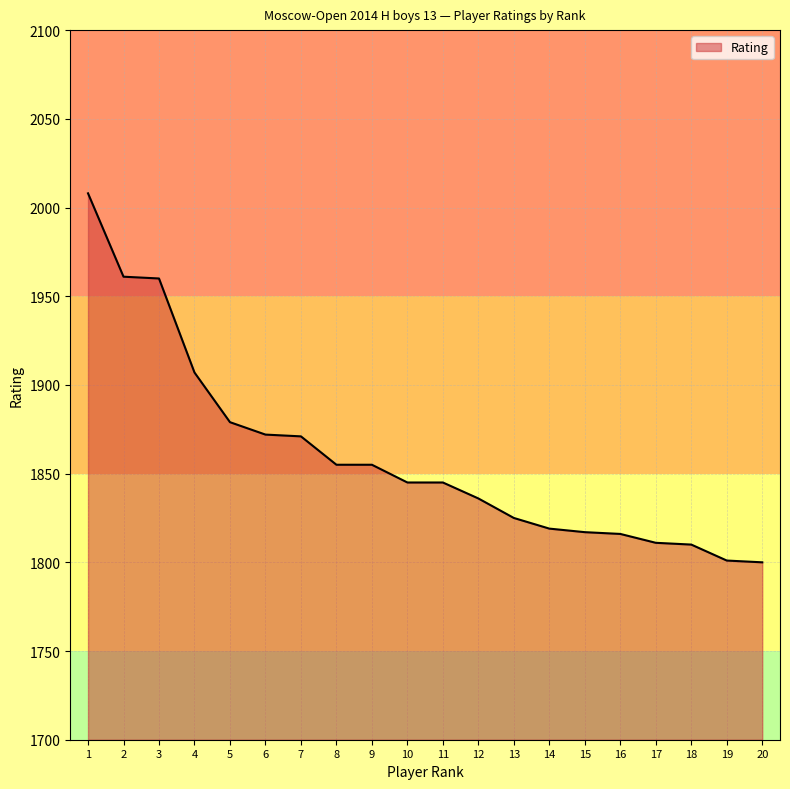

What is the maximum value shown in the chart?

2008